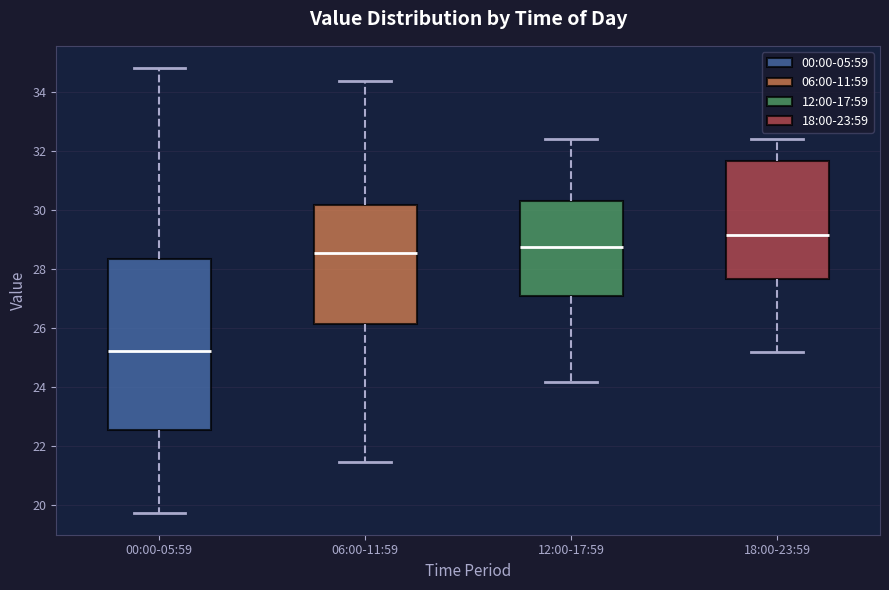

Where does the median line of the box for 18:00-23:59 sit on the y-axis? The values are not printed on the chart, so give them approximately, as read against the axis.

29.2